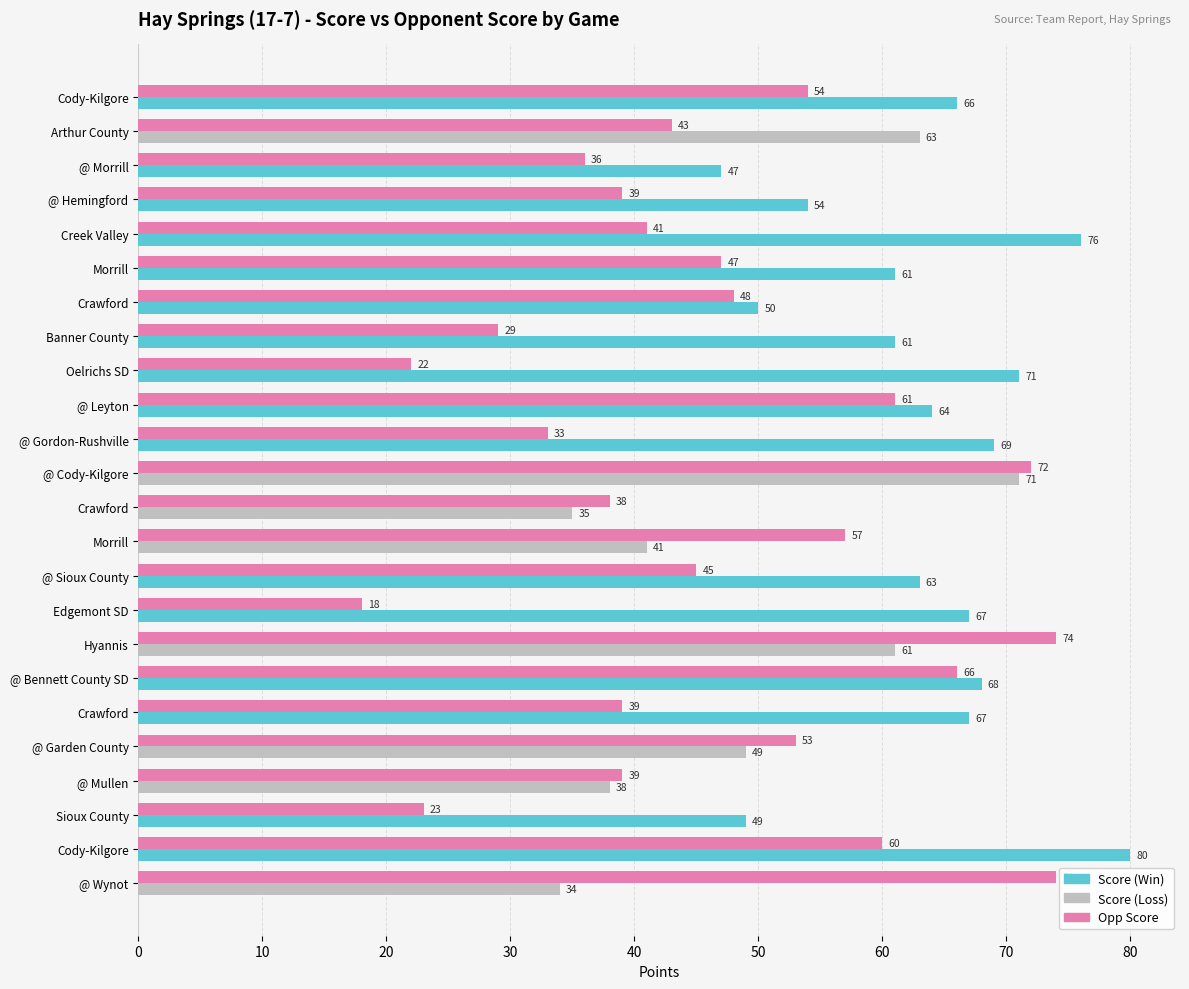

How many series are shown in this chart?

2